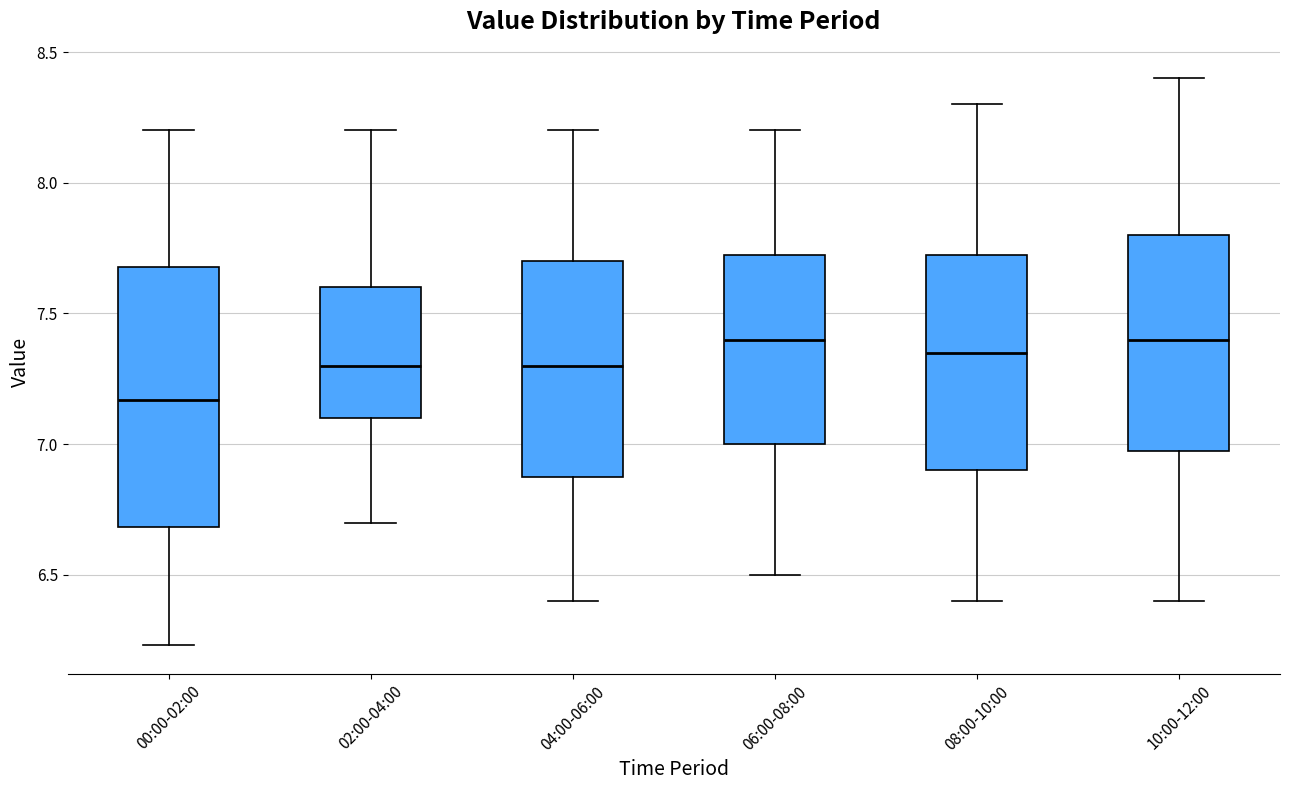

Reading left to right, transcribe this box plot: for each box, give where its median line is, the range the box spans, and where its two whiskers end, as read against the y-axis. The values are not printed on the chart, so give them approximately, as read against the axis.

00:00-02:00: median 7.15, box 6.70 to 7.70, whiskers 6.25 to 8.20
02:00-04:00: median 7.30, box 7.10 to 7.60, whiskers 6.70 to 8.20
04:00-06:00: median 7.30, box 6.90 to 7.70, whiskers 6.40 to 8.20
06:00-08:00: median 7.40, box 7.00 to 7.75, whiskers 6.50 to 8.20
08:00-10:00: median 7.35, box 6.90 to 7.75, whiskers 6.40 to 8.30
10:00-12:00: median 7.40, box 7.00 to 7.80, whiskers 6.40 to 8.40